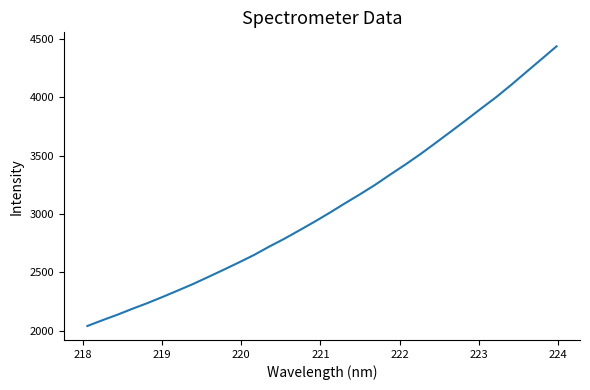

Does the chart have visible grid lines?

No